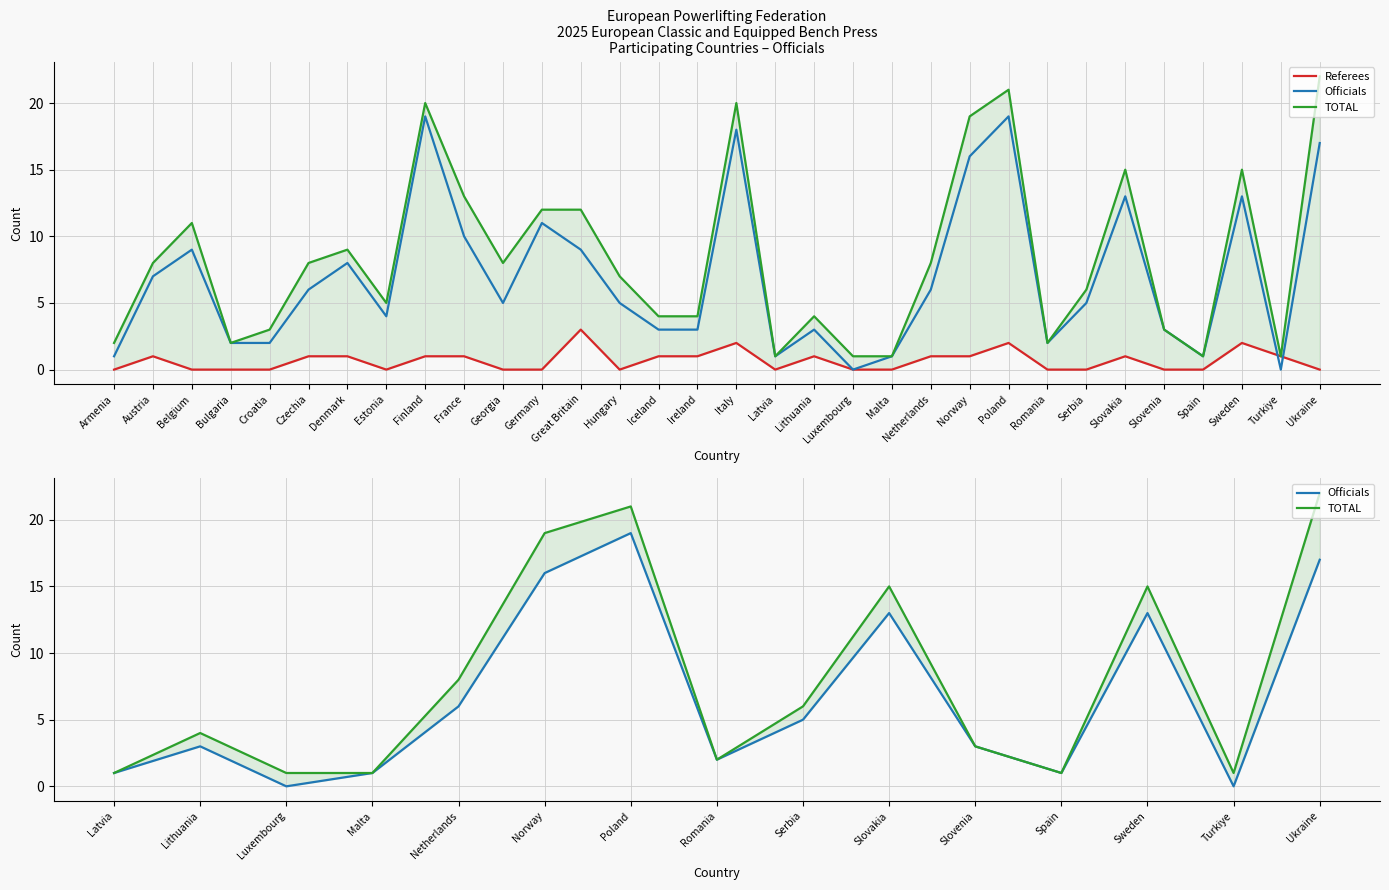

Where does the Officials series first go above 5?

Austria